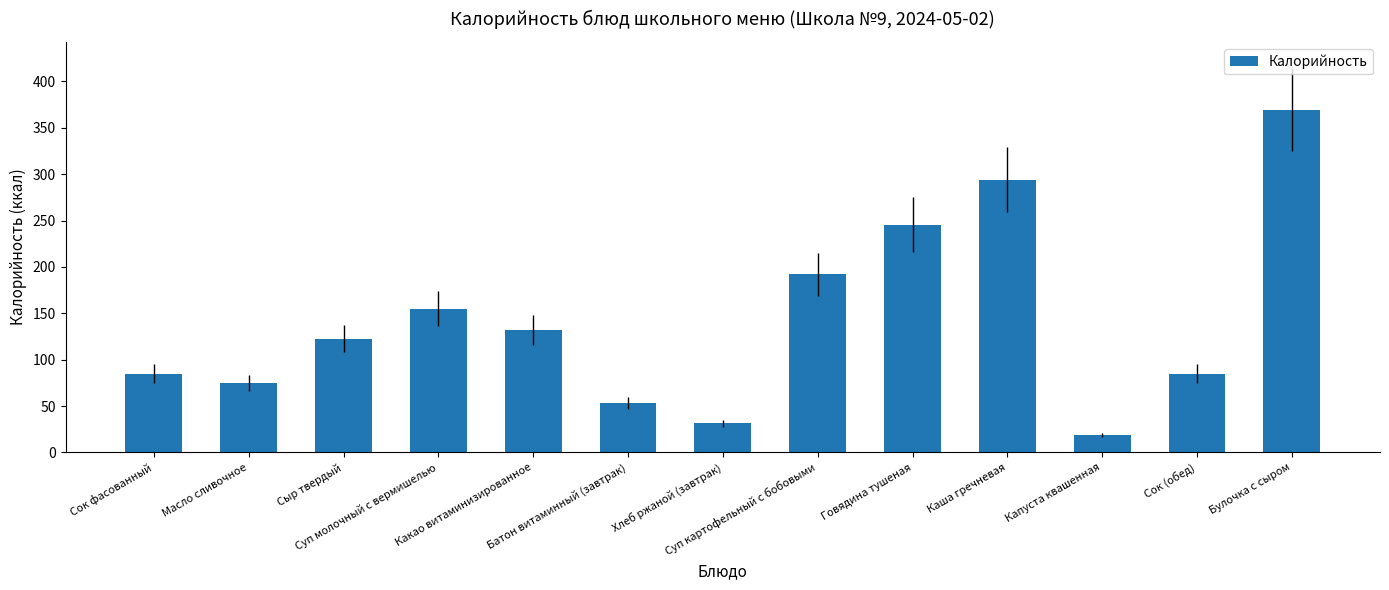

At which label does the data first exceed 122?

Сыр твердый